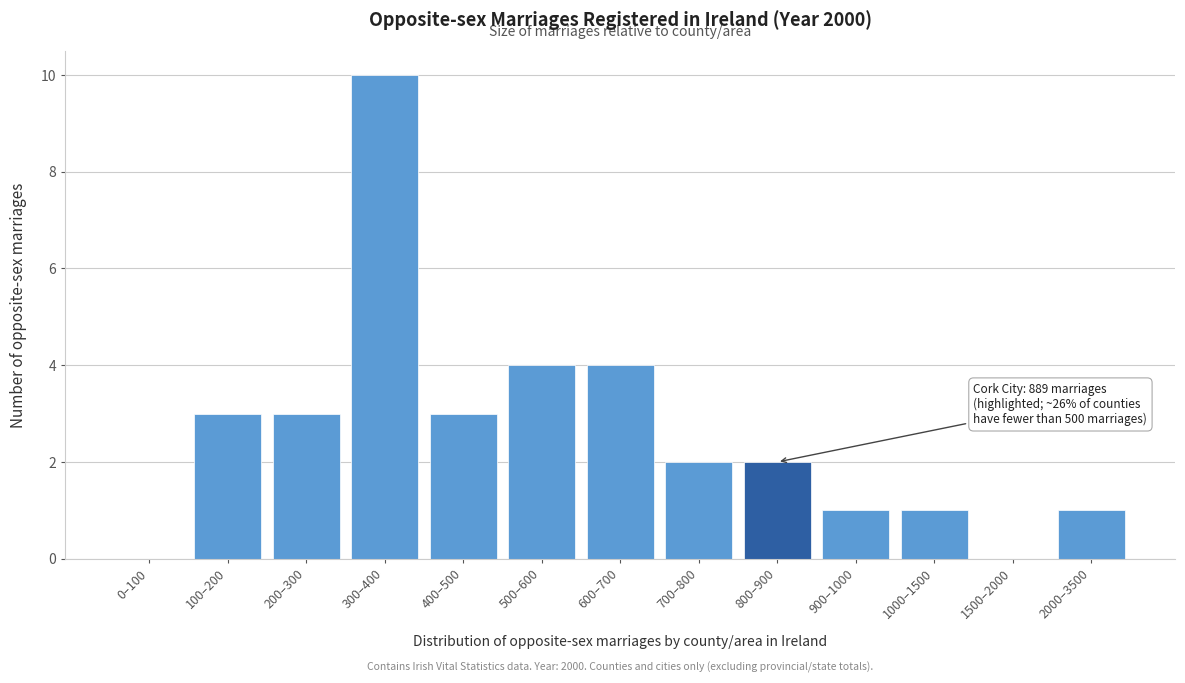

Reading left to right, list all the values displayed in this chart.

0–100=0	100–200=3	200–300=3	300–400=10	400–500=3	500–600=4	600–700=4	700–800=2	800–900=2	900–1000=1	1000–1500=1	1500–2000=0	2000–3500=1